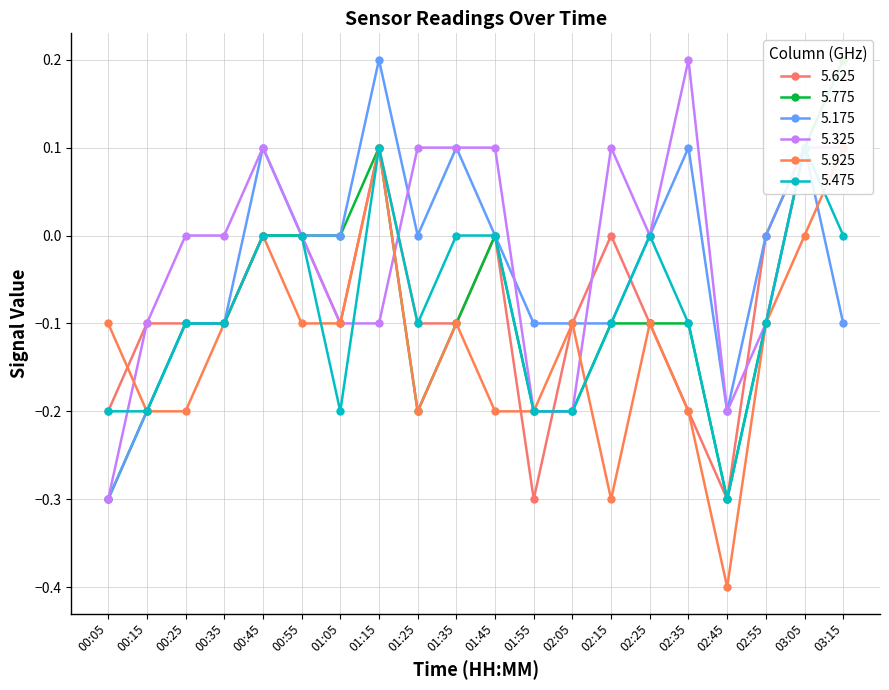

What is the sum of all 5.175 values?

-0.7